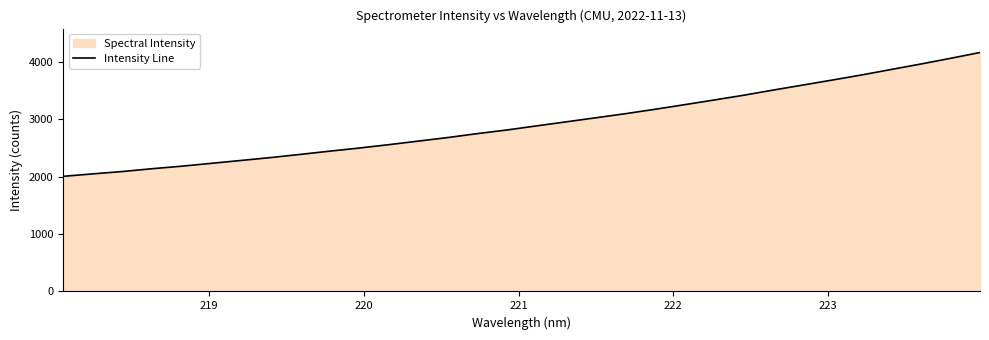

What is the minimum value shown in the chart?

2004.1